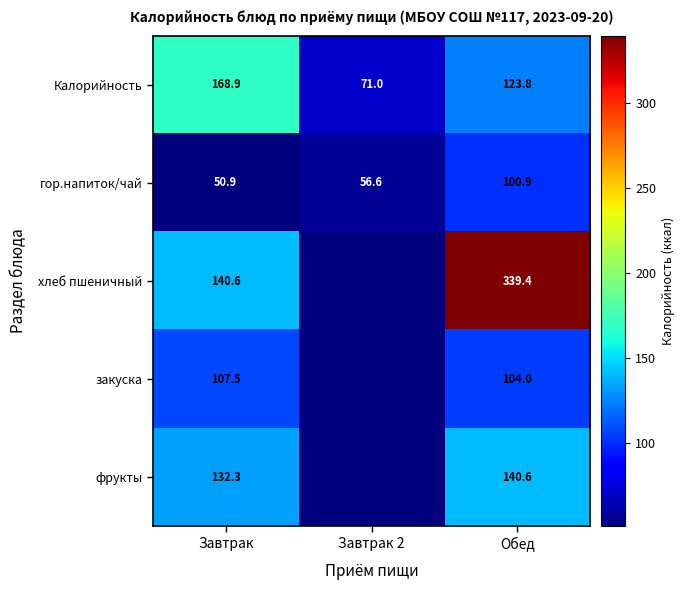

Rank the series at Завтрак from highest to lowest value.

Калорийность, хлеб пшеничный, фрукты, закуска, гор.напиток/чай